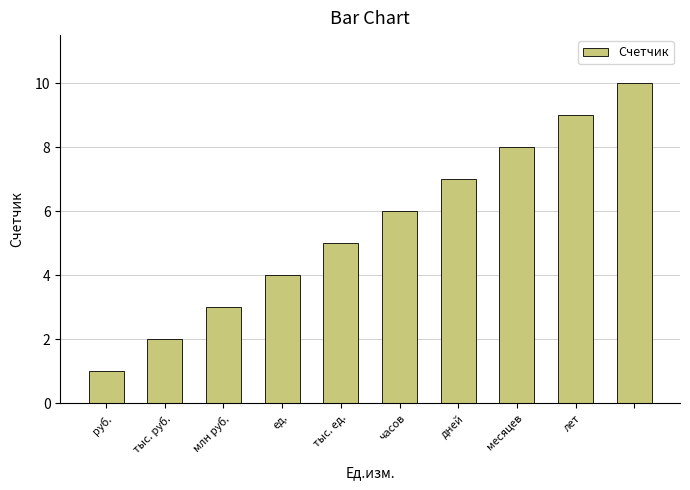

Reading right to left, transcribe all the data shown in this chart.

10	9	8	7	6	5	4	3	2	1